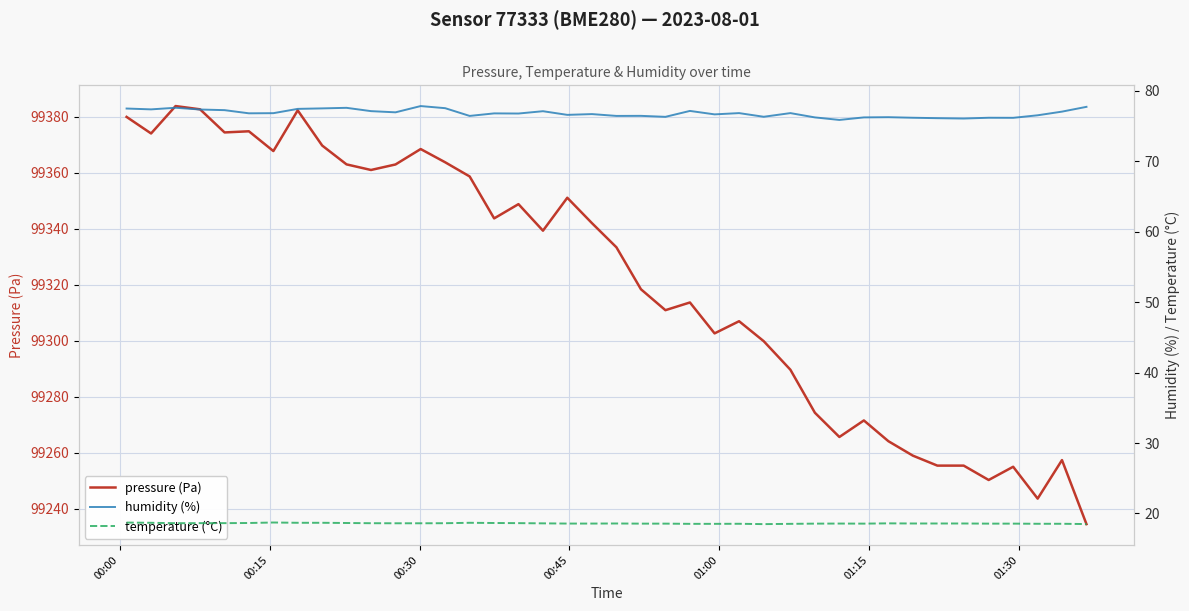

Reading right to left, extract all data points from this chart.

pressure (Pa): 99234.6	99257.4	99243.7	99255.0	99250.3	99255.4	99255.4	99259.0	99264.2	99271.6	99265.7	99274.3	99289.7	99299.8	99307.0	99302.6	99313.7	99310.9	99318.4	99333.3	99342.0	99351.0	99339.3	99348.8	99343.7	99358.6	99363.7	99368.4	99362.9	99360.9	99362.9	99369.7	99382.2	99367.7	99374.8	99374.3	99382.6	99383.8	99374.0	99379.9
humidity (%): 77.7	77.1	76.5	76.2	76.2	76.1	76.1	76.2	76.3	76.2	75.9	76.2	76.8	76.3	76.8	76.7	77.2	76.3	76.5	76.5	76.7	76.6	77.1	76.8	76.8	76.5	77.5	77.8	77.0	77.1	77.6	77.5	77.5	76.8	76.8	77.3	77.4	77.6	77.4	77.5
temperature (°C): 18.5	18.5	18.5	18.6	18.6	18.6	18.6	18.6	18.6	18.6	18.6	18.6	18.5	18.5	18.5	18.5	18.5	18.6	18.6	18.6	18.6	18.6	18.6	18.6	18.6	18.7	18.6	18.6	18.6	18.6	18.6	18.7	18.7	18.7	18.6	18.6	18.6	18.6	18.7	18.7